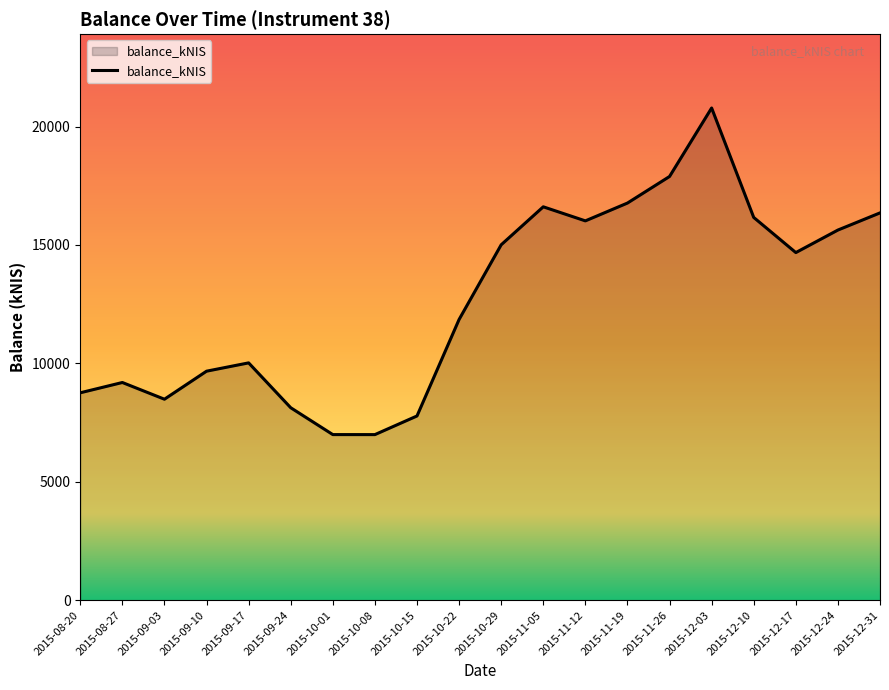

The value at 2015-10-22 is 7401.5. True or false?

False